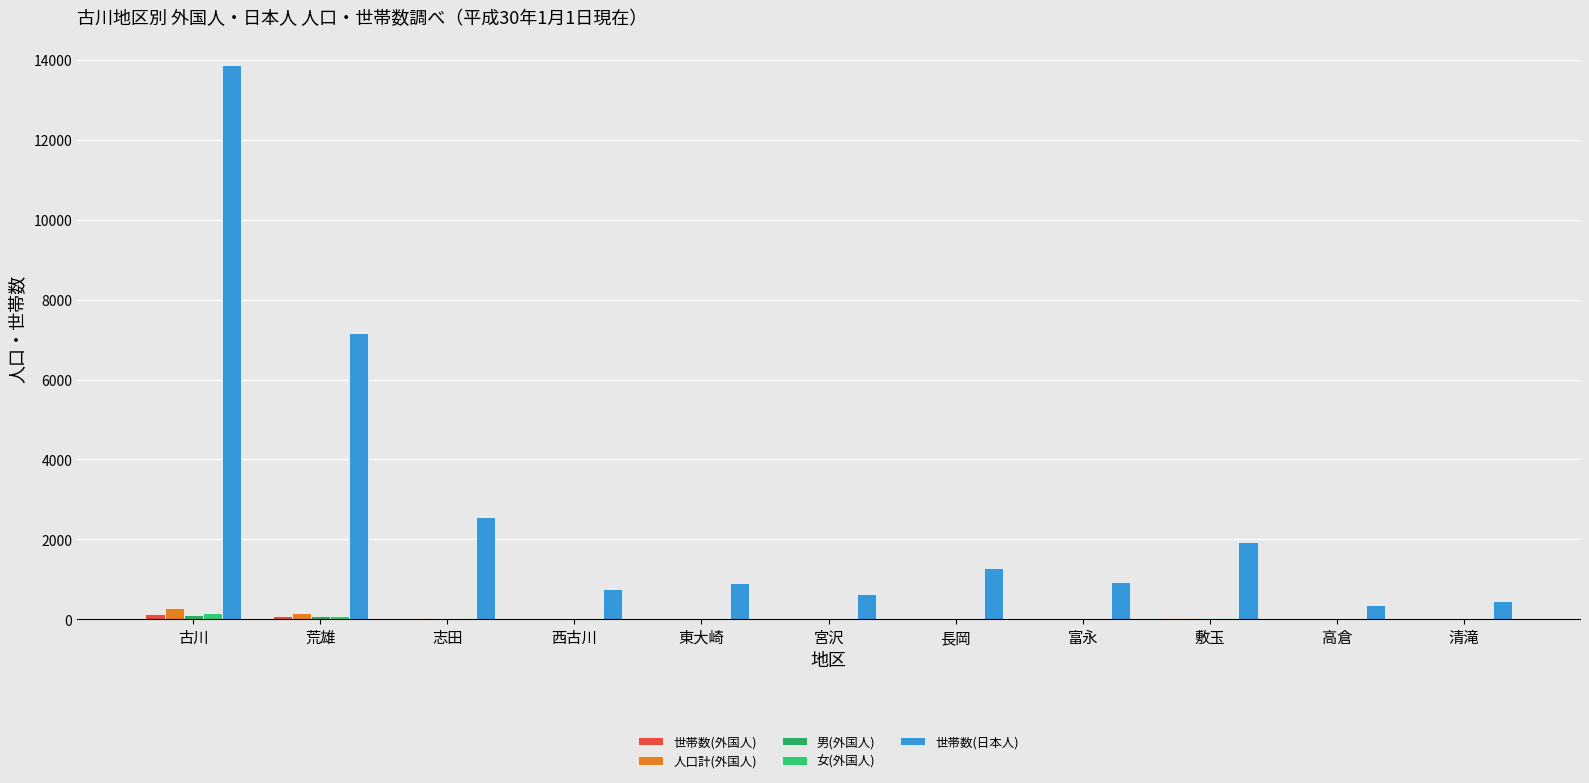

What is the difference between the maximum and minimum values in the 世帯数(日本人) series?

13527